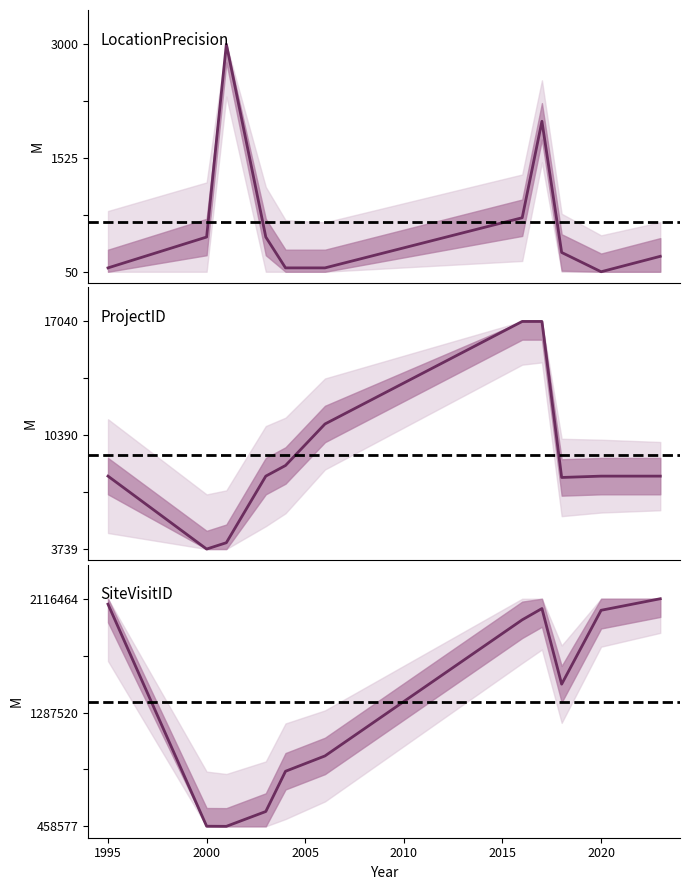

How many interior local peaks does the LocationPrecision series have?

2